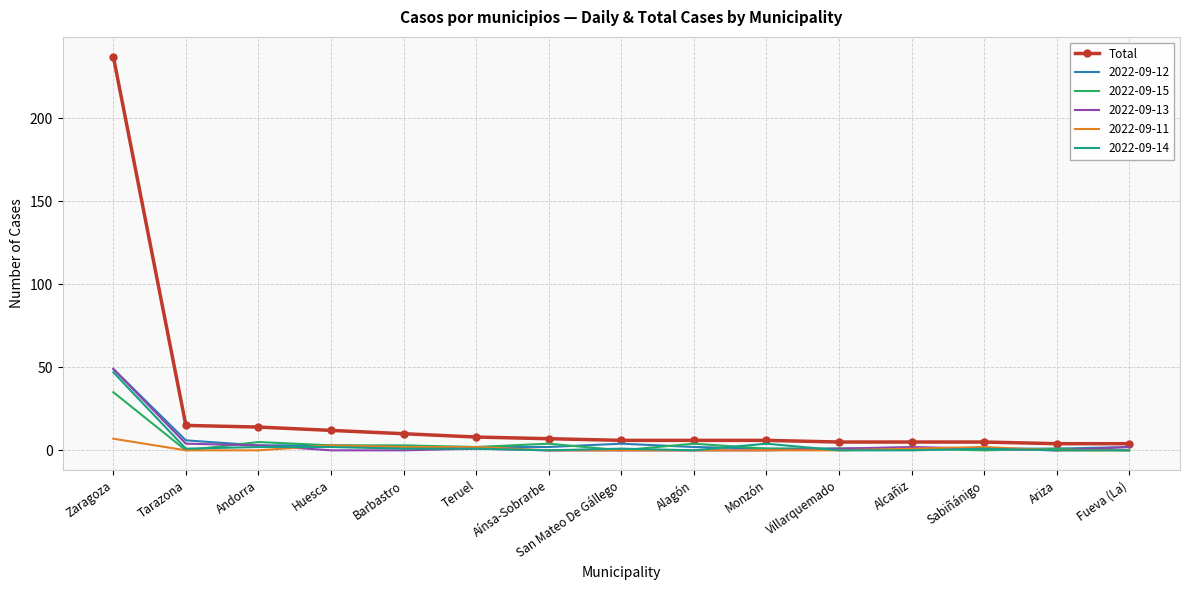

Which category has the highest value in the 2022-09-13 series?

Zaragoza